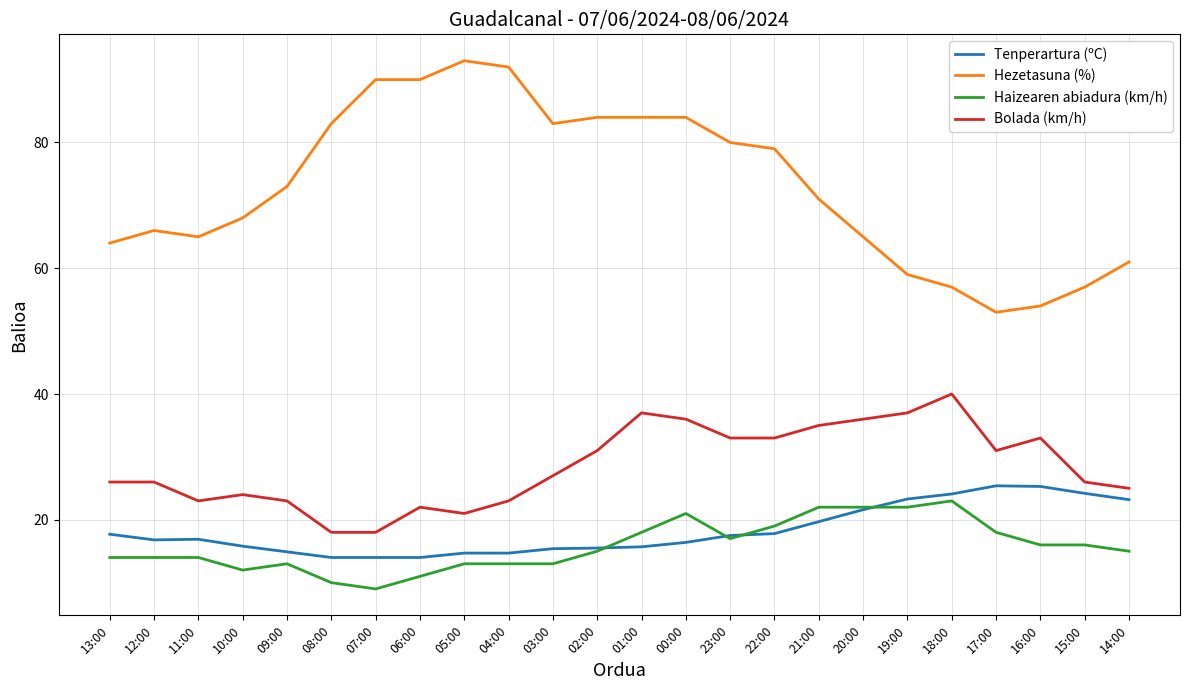

Is this an area chart (filled region under the line)?

No